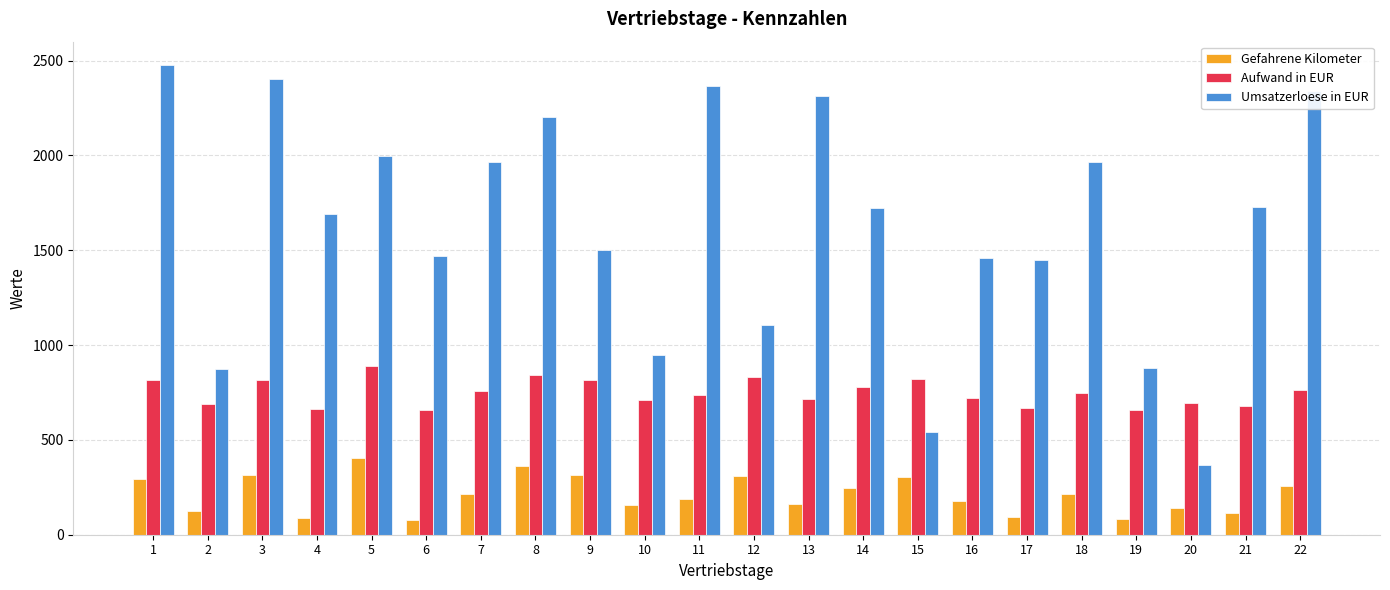

List the series in order of their overall mean, lowest first.

Gefahrene Kilometer, Aufwand in EUR, Umsatzerloese in EUR